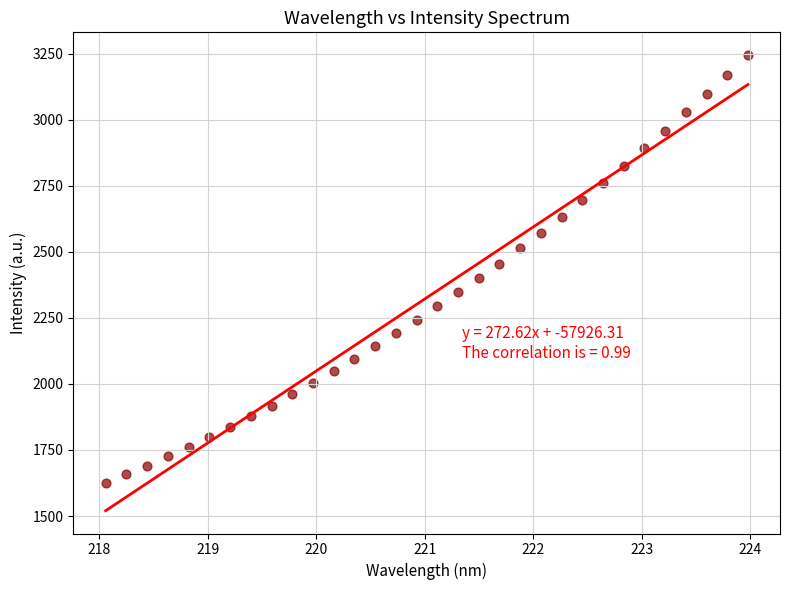

What is the range of X values (max minus min)?

5.9